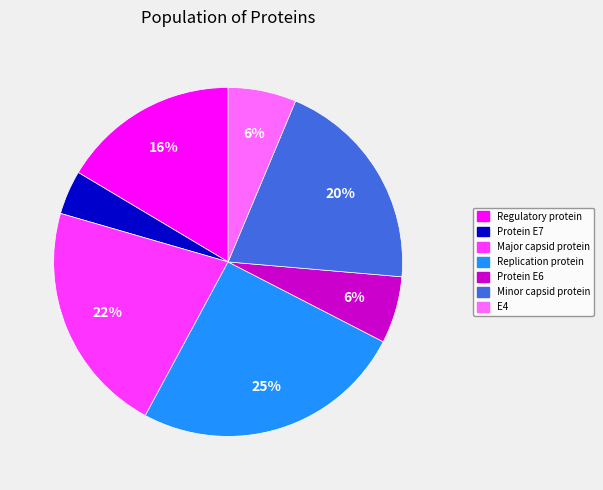

Which has a higher value, Major capsid protein or Regulatory protein?

Major capsid protein